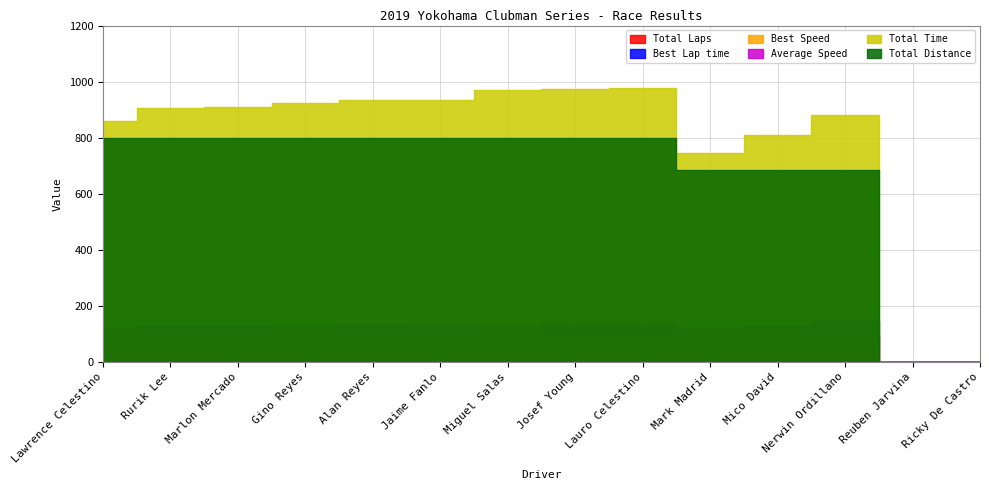

Which series has the largest range (max minus min)?

Total Time